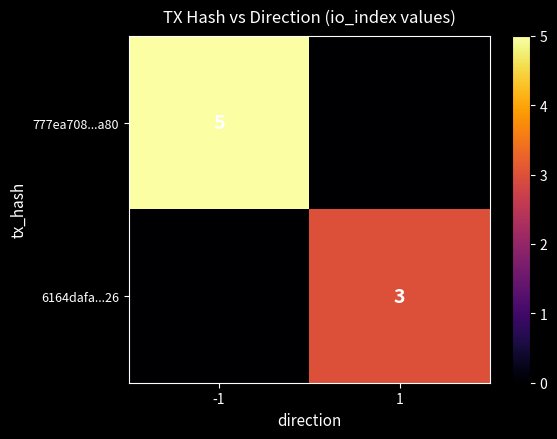

At which category is the sum across all series the highest?

-1